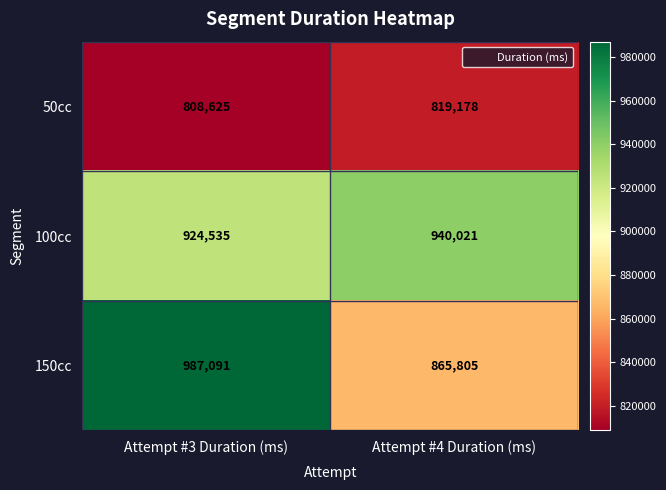

Reading left to right, extract all data points from this chart.

50cc: Attempt #3 Duration (ms)=808625	Attempt #4 Duration (ms)=819178
100cc: Attempt #3 Duration (ms)=924535	Attempt #4 Duration (ms)=940021
150cc: Attempt #3 Duration (ms)=987091	Attempt #4 Duration (ms)=865805